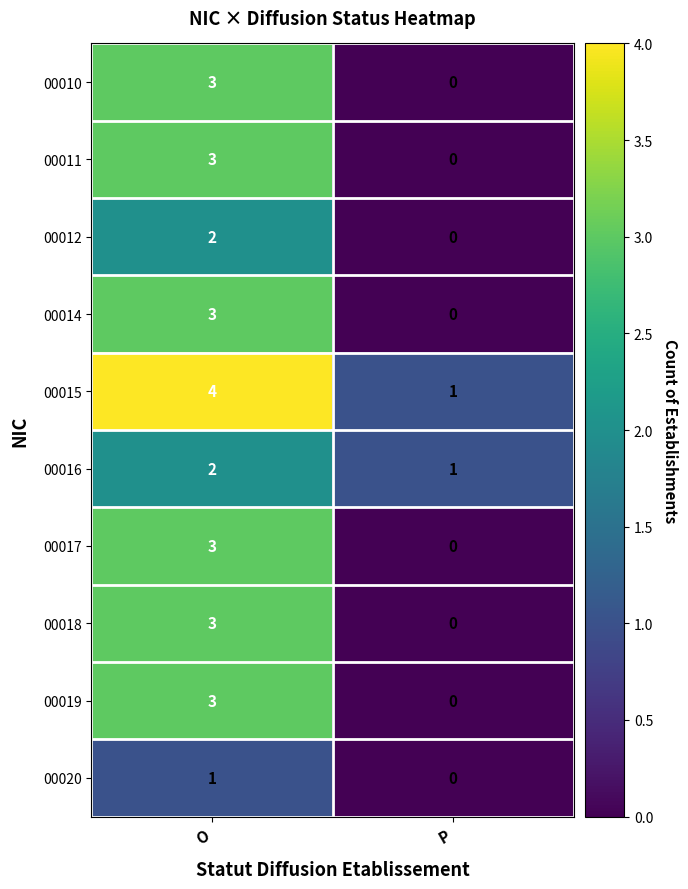

What is the sum of all 00011 values?

3